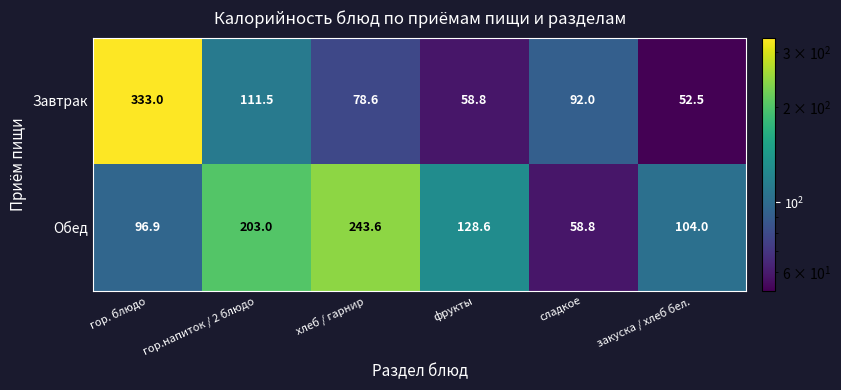

Where is Завтрак nearest to the value 192?

гор.напиток / 2 блюдо